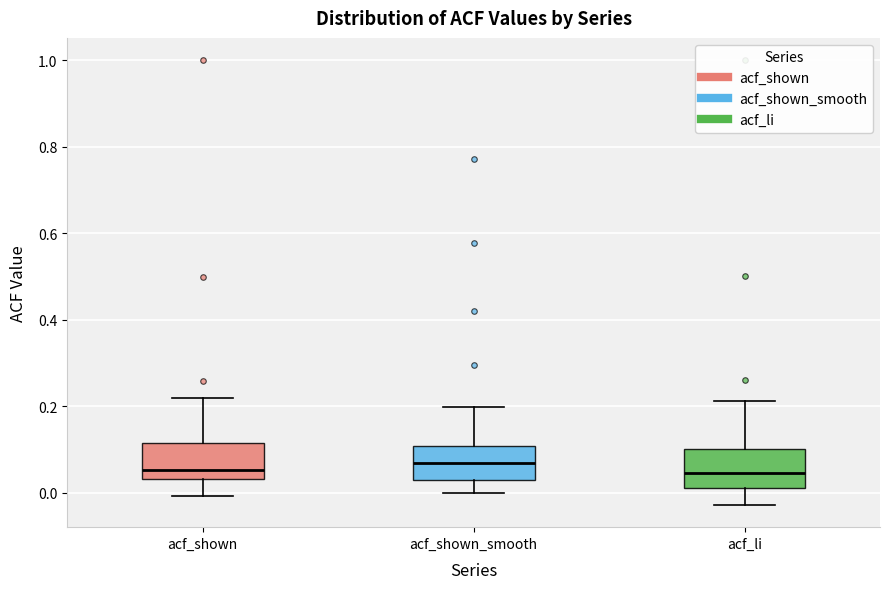

Where does the median line of the box for acf_shown_smooth sit on the y-axis? The values are not printed on the chart, so give them approximately, as read against the axis.

0.06